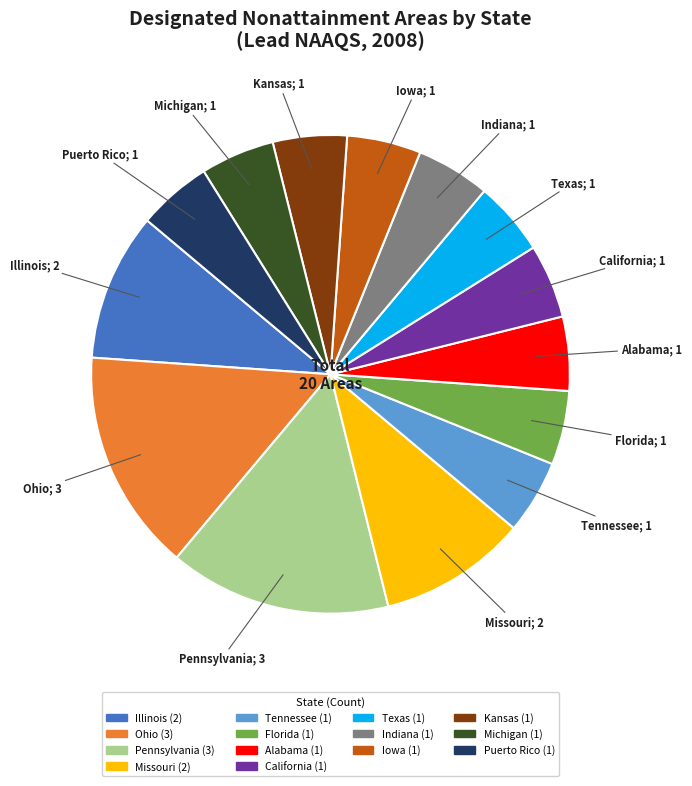

Is it true that Alabama is 1% of the pie?

False